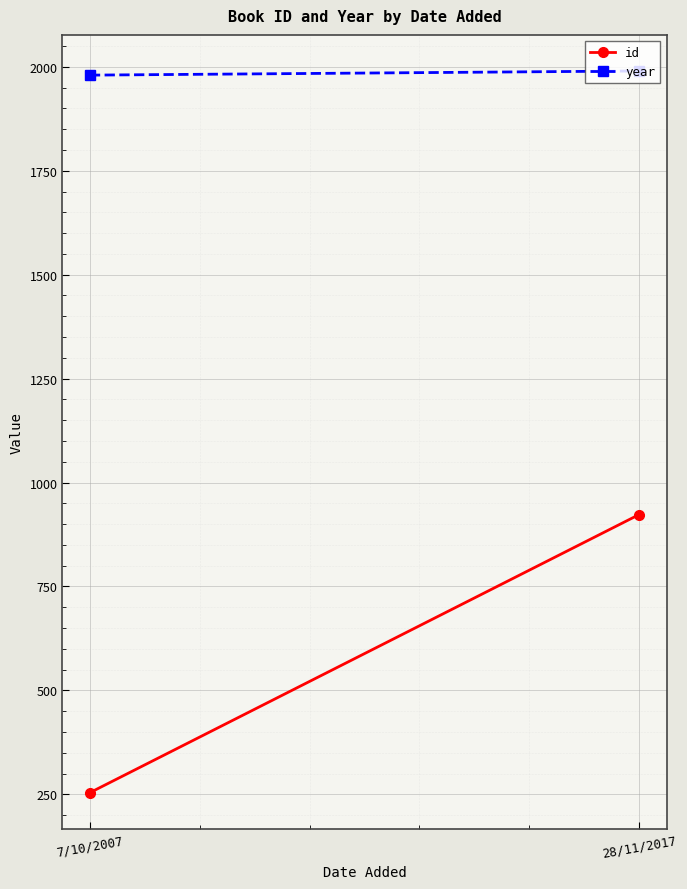

The id series shows 923 at 28/11/2017. True or false?

True